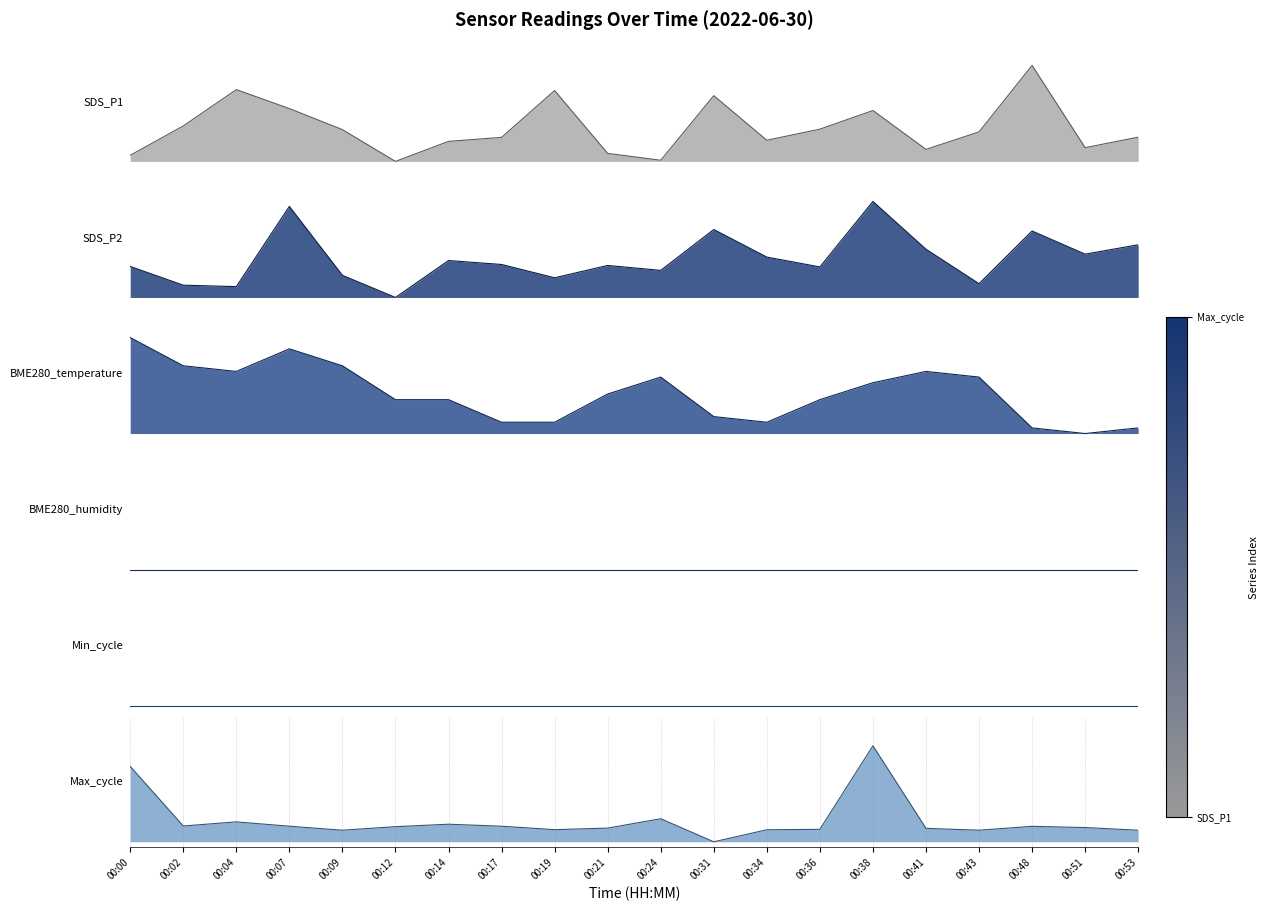

Is the value of BME280_temperature at 00:36 greater than the value of SDS_P2 at 00:31?

No